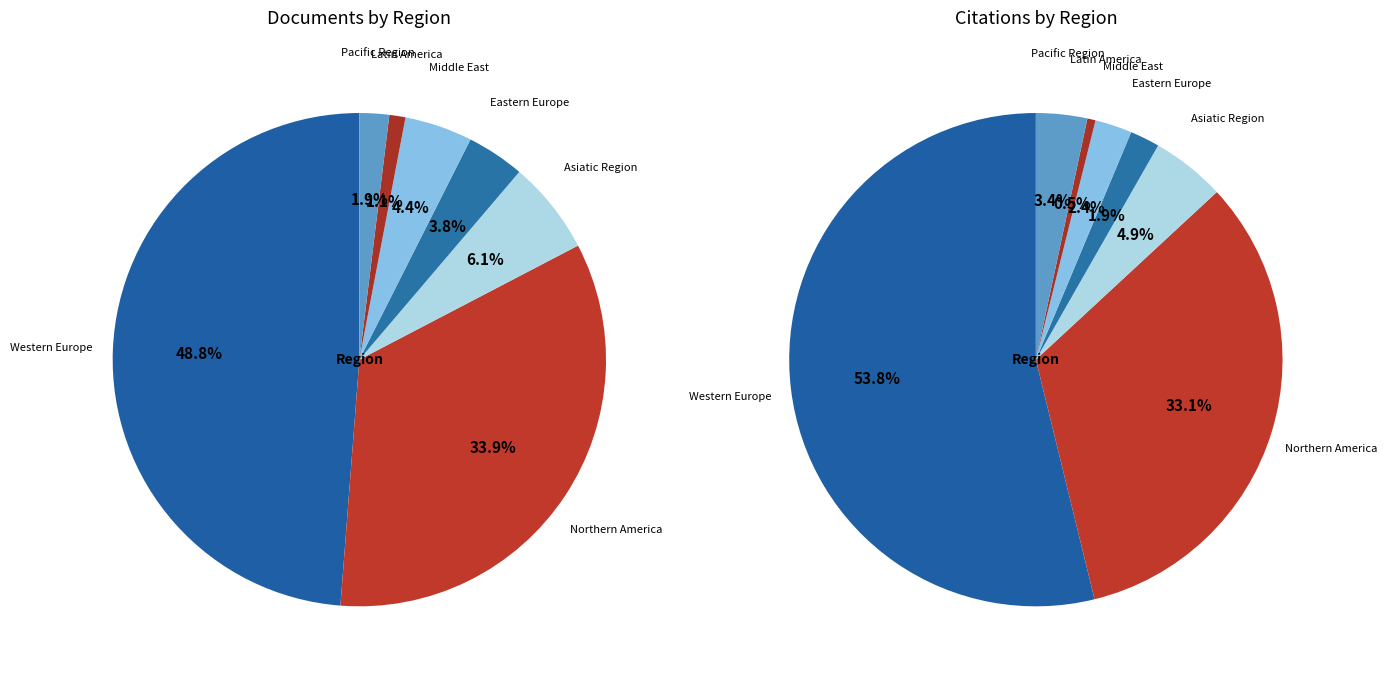

Is there any slice that represents more than half of the pie?

No